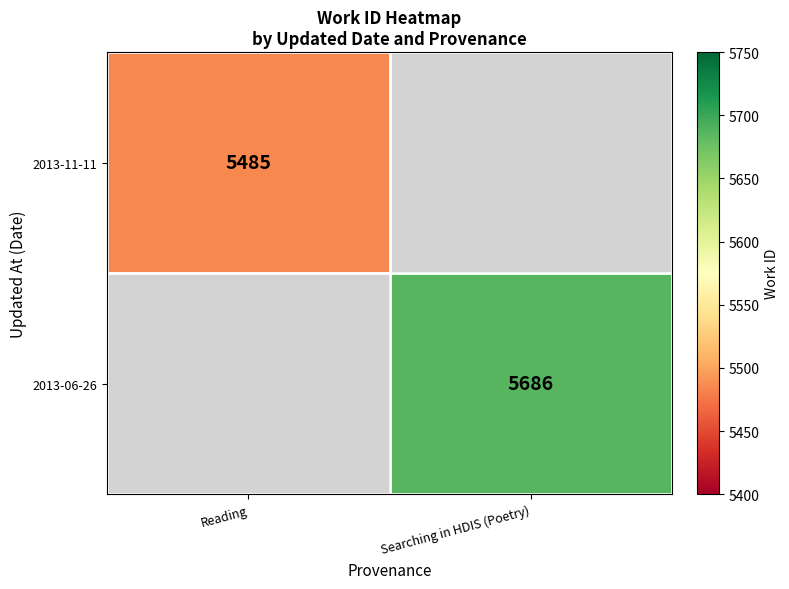

Is the value of 2013-06-26 at Searching in HDIS (Poetry) greater than the value of 2013-11-11 at Reading?

Yes